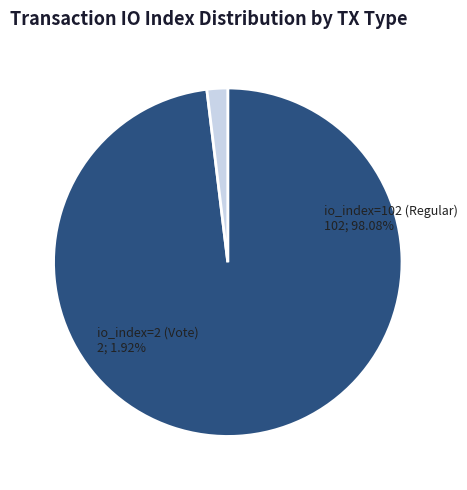

To the nearest percent, what portion does io_index=2 (Vote) represent?

2%